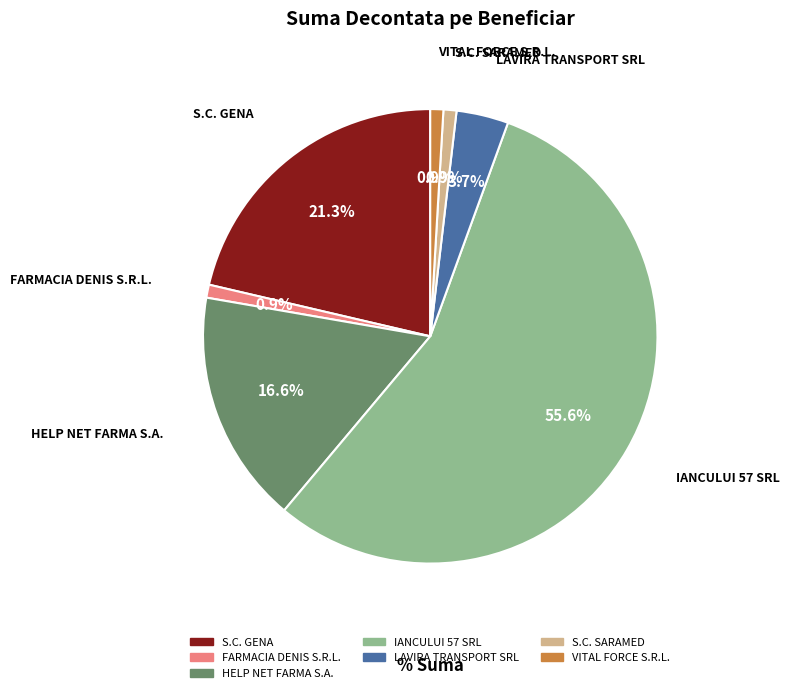

What is the largest slice in the pie chart?

IANCULUI 57 SRL